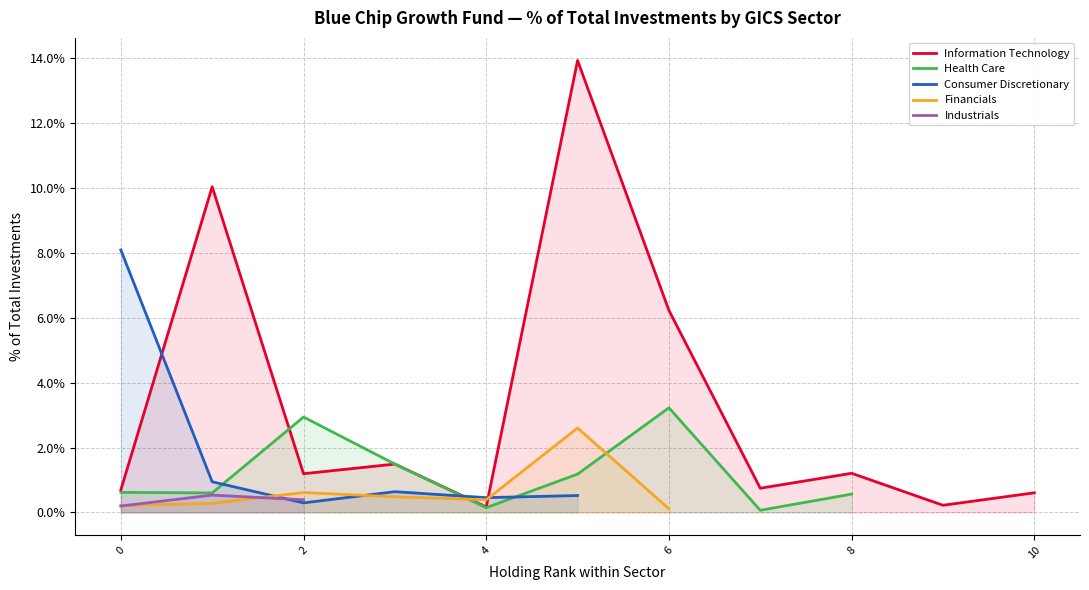

How many positive values does the Industrials series have?

3